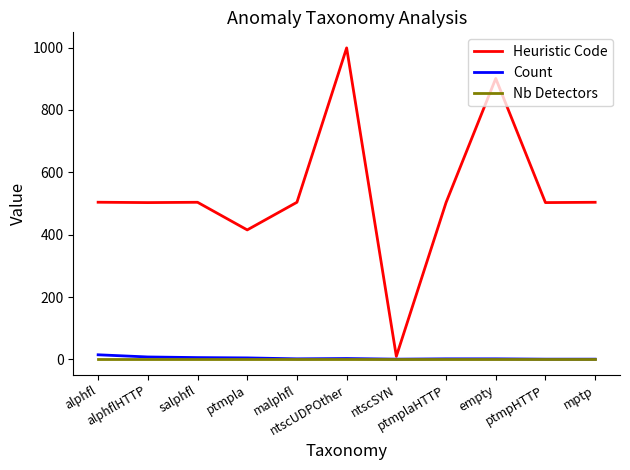

Is this an area chart (filled region under the line)?

No